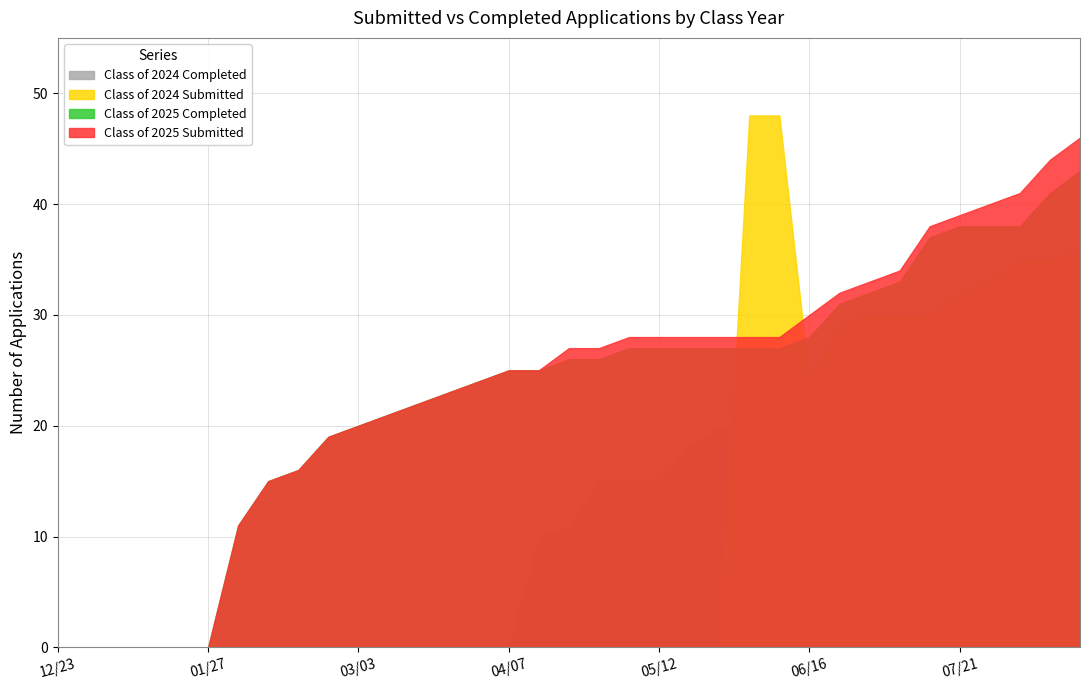

At which category is the sum across all series the highest?

08/18